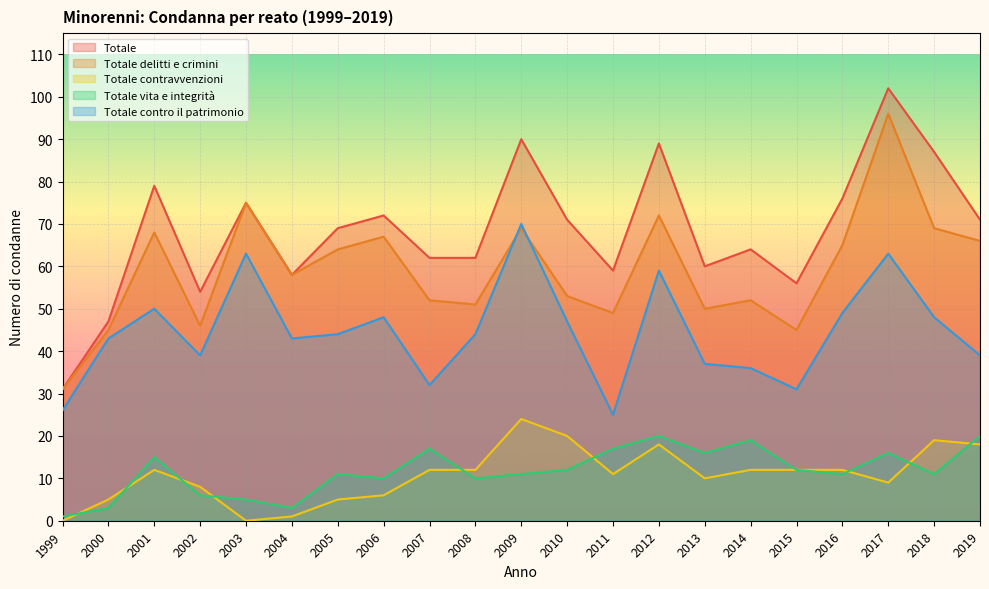

At which label is Totale vita e integrità closest to 10?

2006